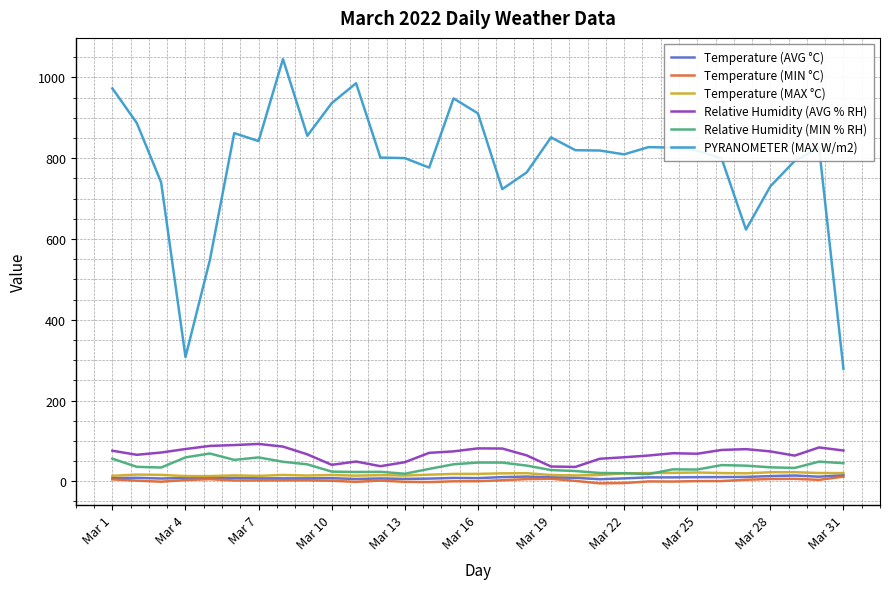

What is the greatest value displayed?

1045.1